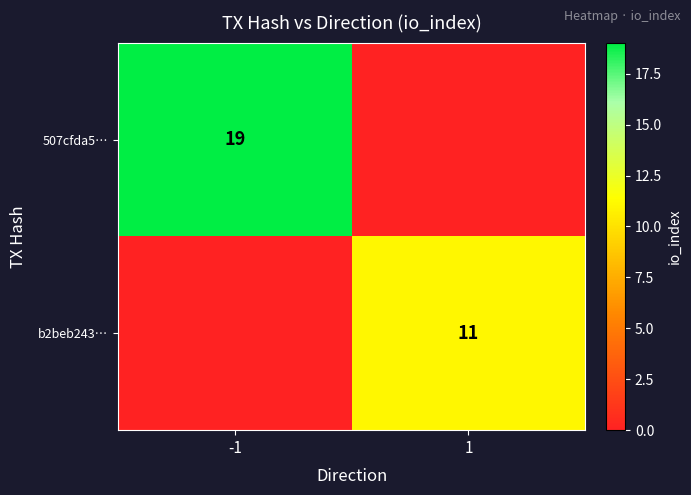

The value of b2beb243… at 1 is 5. True or false?

False